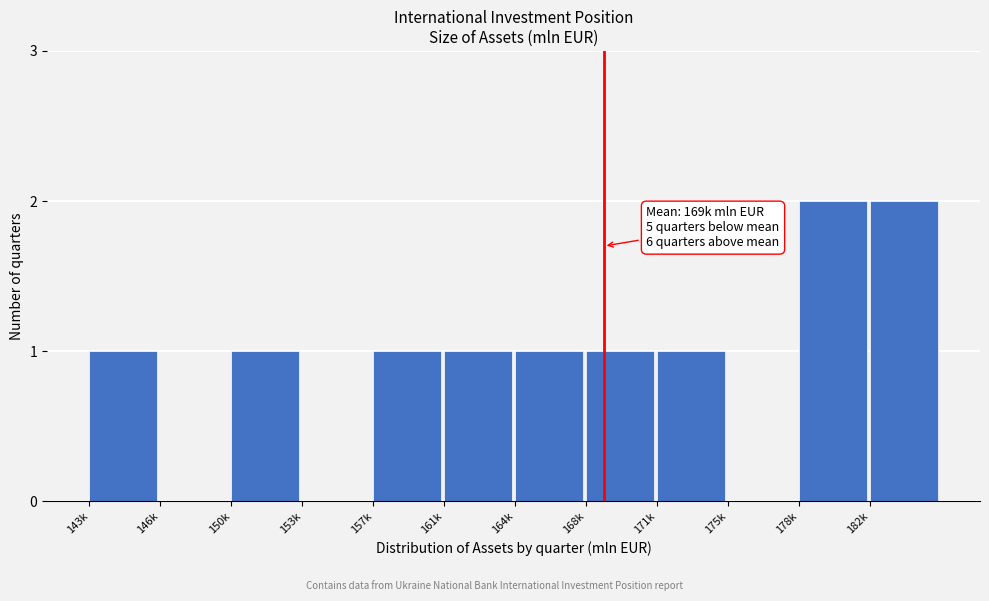

Reading left to right, list all the values displayed in this chart.

143k=1	146k=0	150k=1	153k=0	157k=1	161k=1	164k=1	168k=1	171k=1	175k=0	178k=2	182k=2